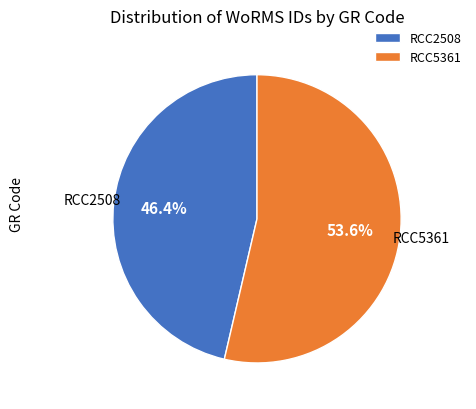

Which slice is the largest?

RCC5361